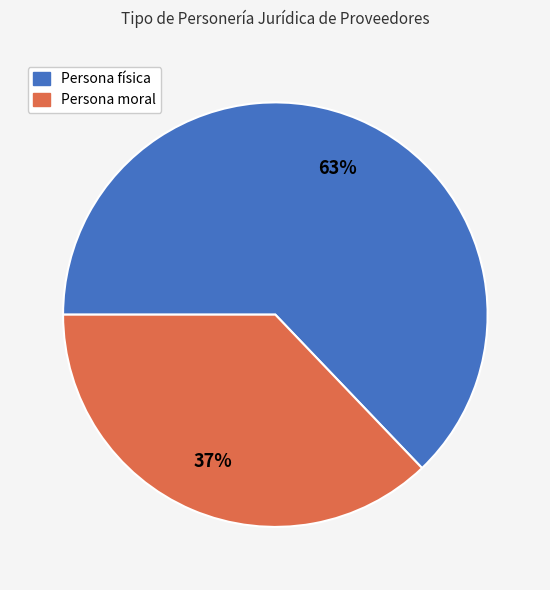

Approximately how many times larger is the value at Persona física compared to Persona moral?

1.7